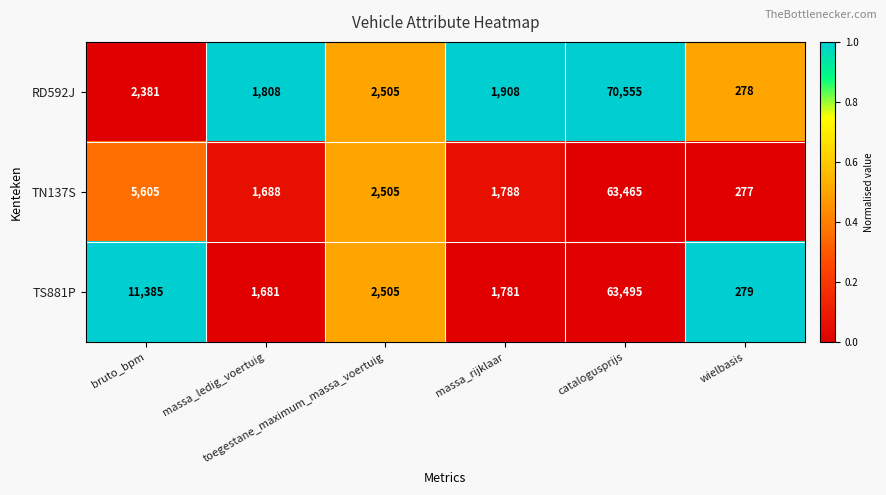

What is the difference between the maximum and minimum values in the TS881P series?

63216